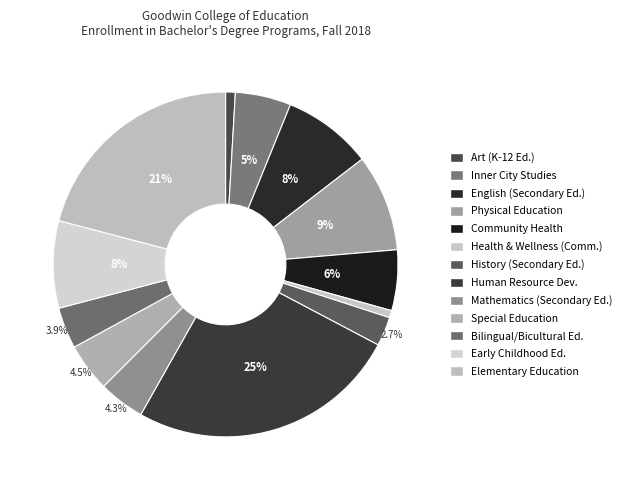

How many segments does this pie chart have?

13